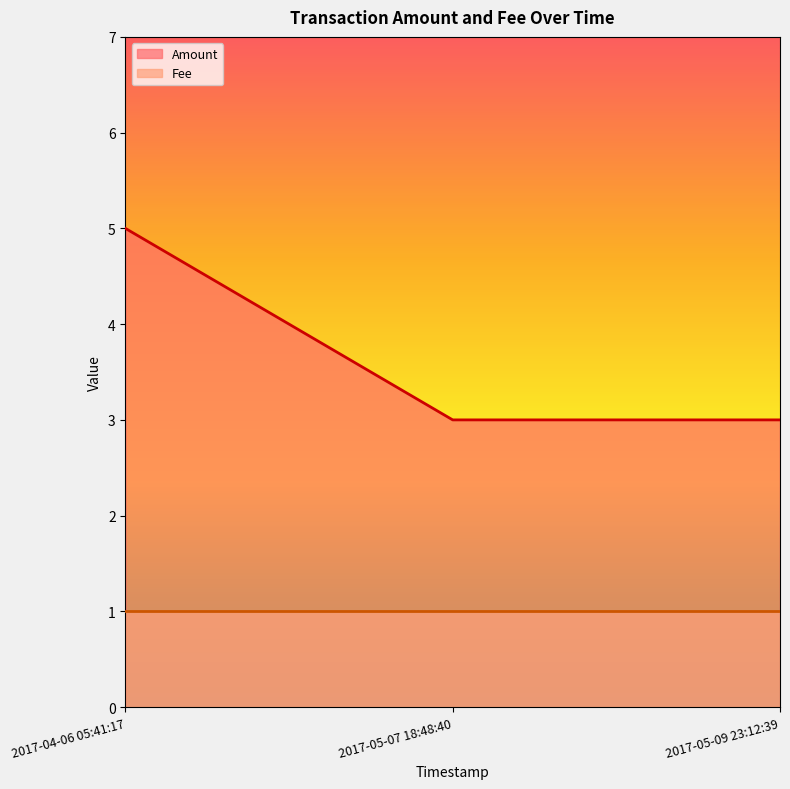

What is the ratio of the value at 2017-04-06 05:41:17 to the value at 2017-05-07 18:48:40?

1.7